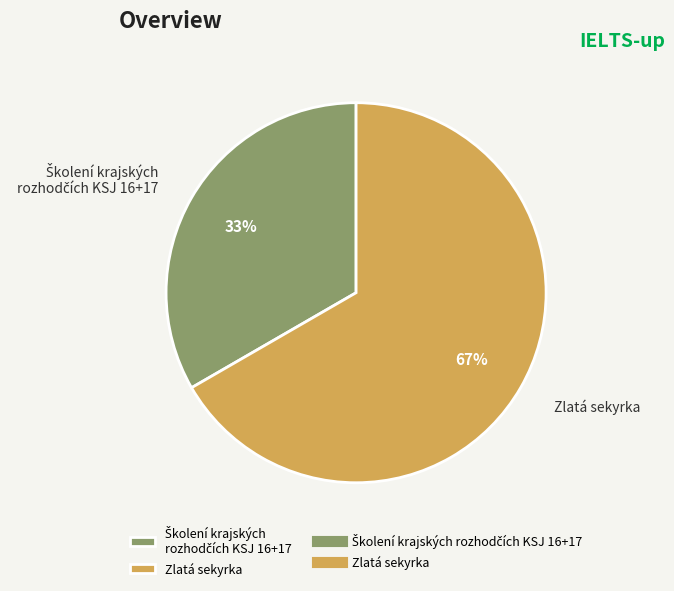

Which slice is the largest?

Zlatá sekyrka